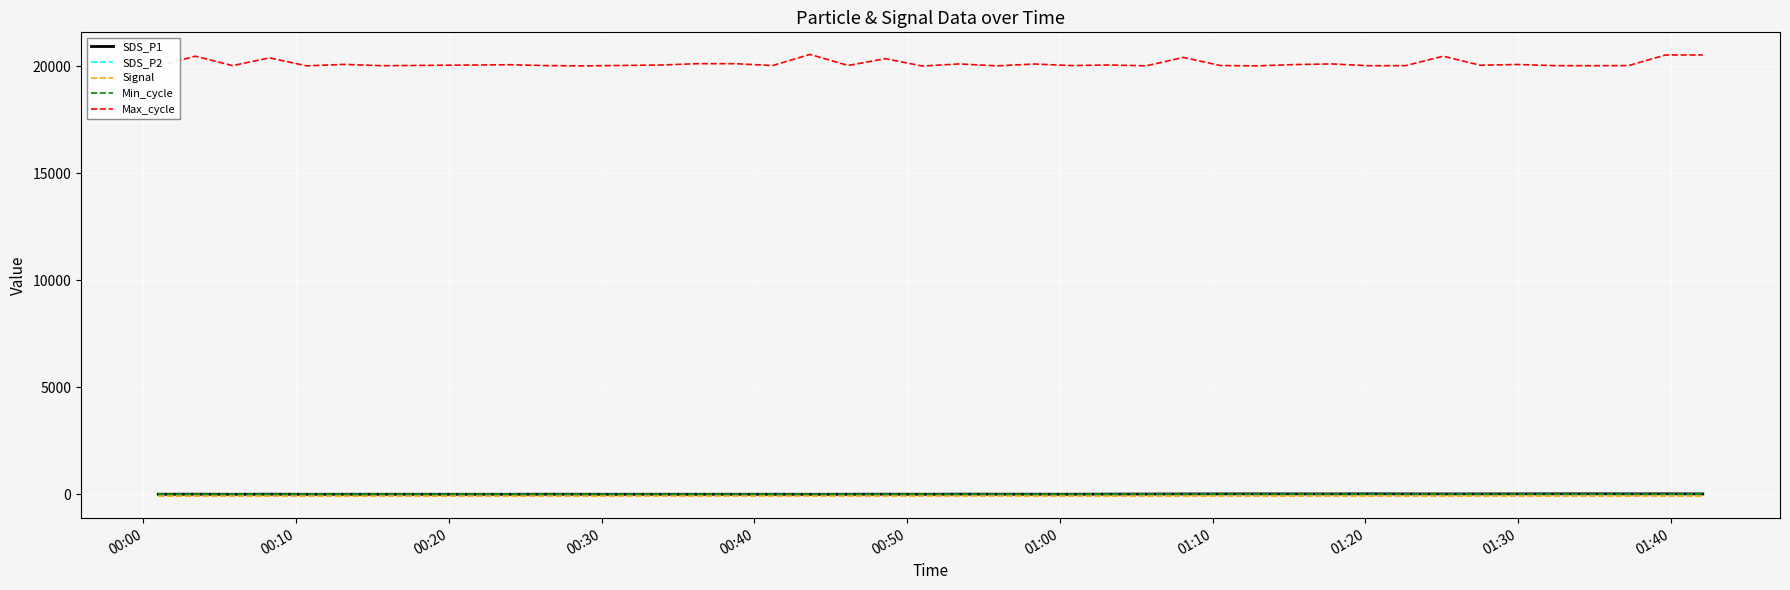

What is the maximum value for Max_cycle?

20556.0